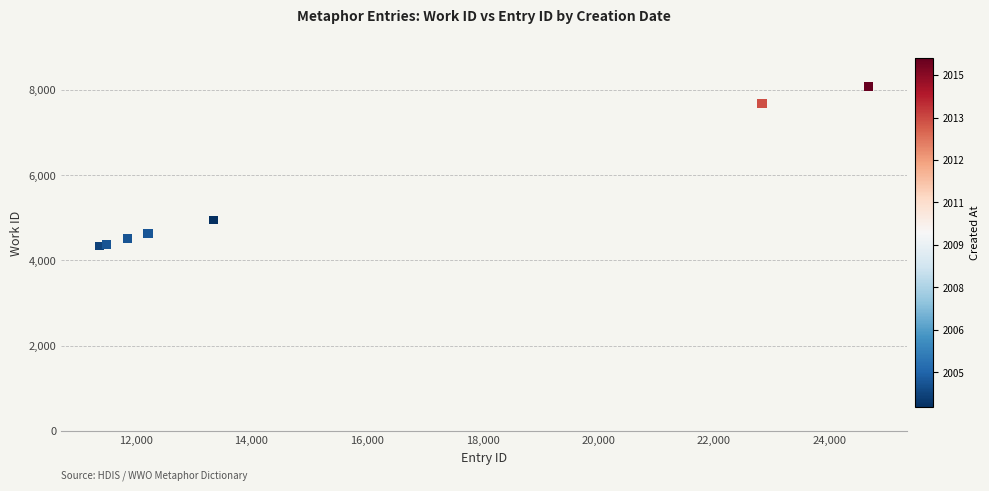

What Y value in the scatter plot is closest to 6214?

4947